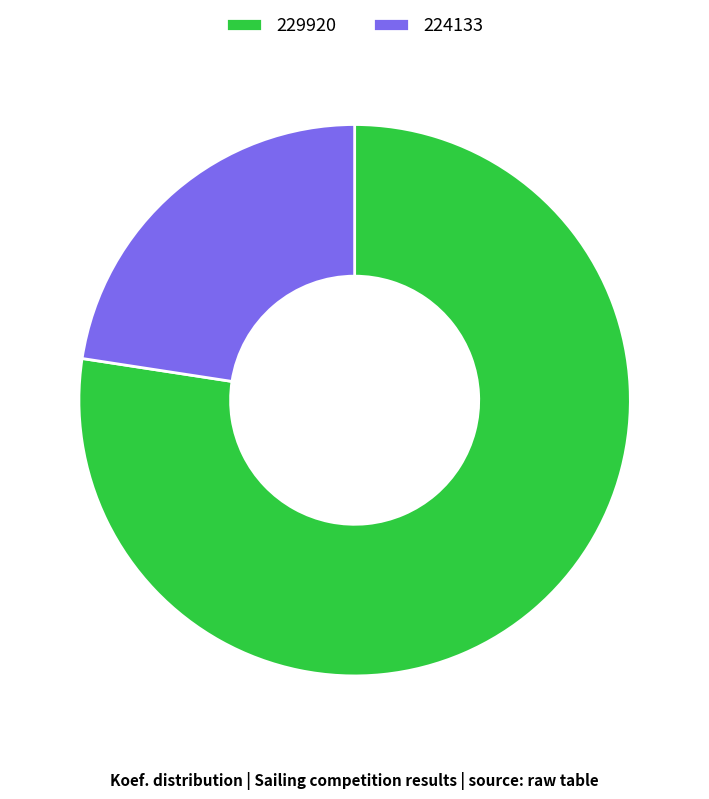

What is the smallest slice in the pie chart?

224133